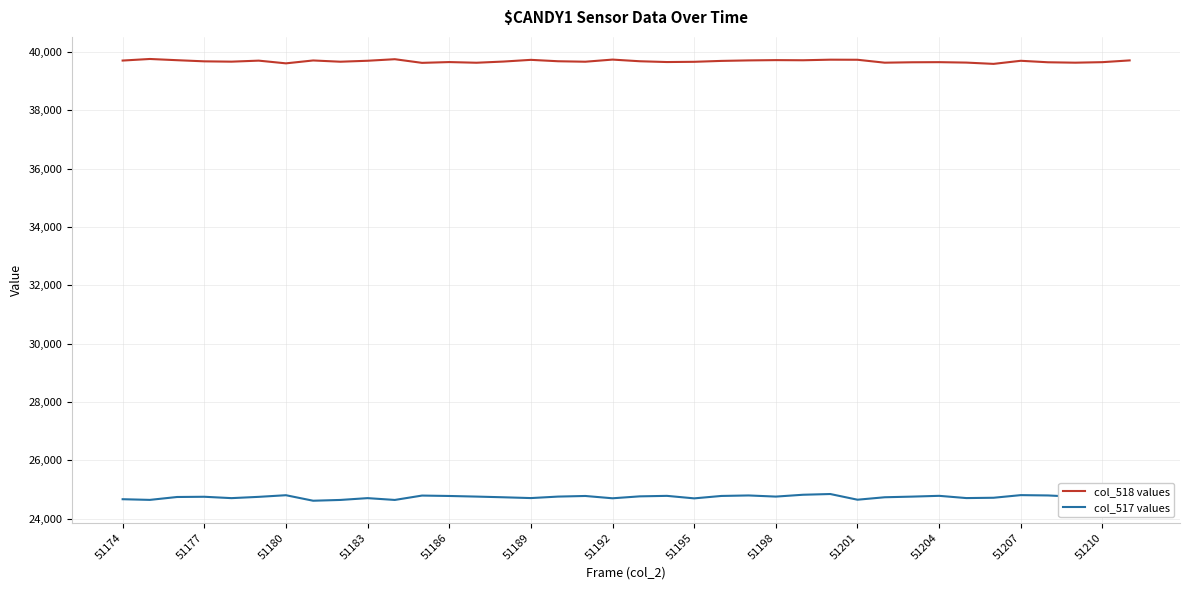

List the series in order of their peak value, lowest first.

col_517 values, col_518 values